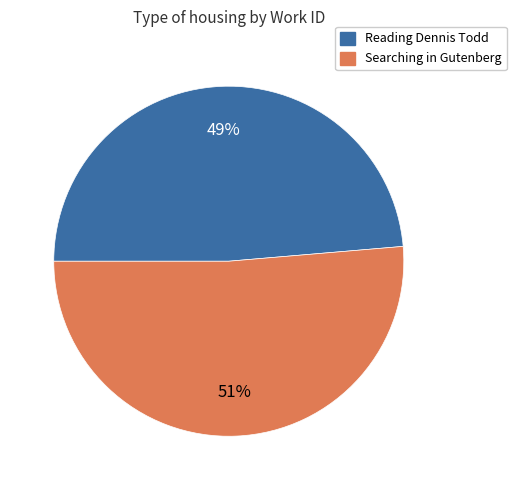

Between Reading Dennis Todd and Searching in Gutenberg, which is larger?

Searching in Gutenberg